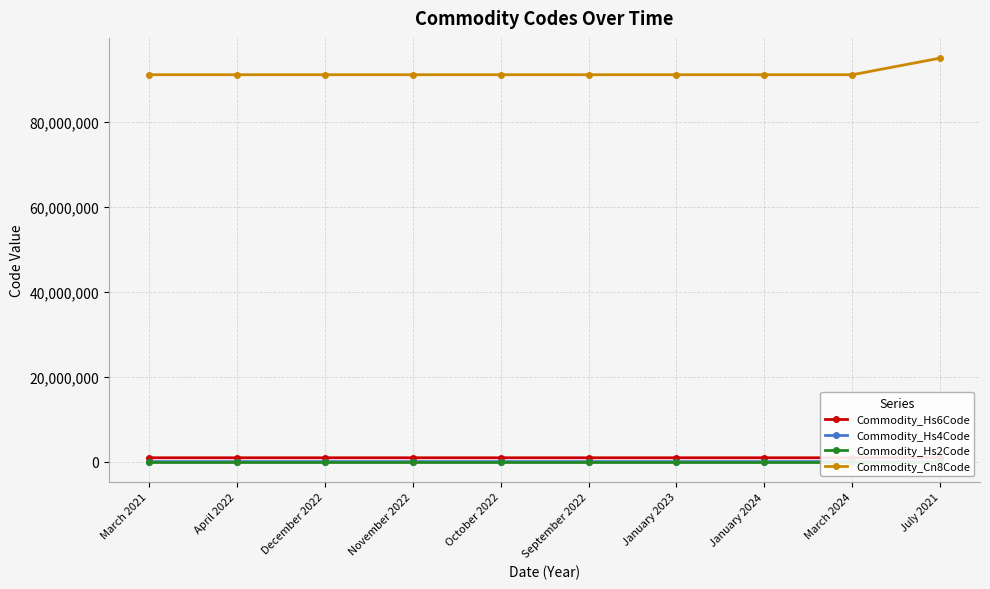

What is the minimum value for Commodity_Hs4Code?

9113